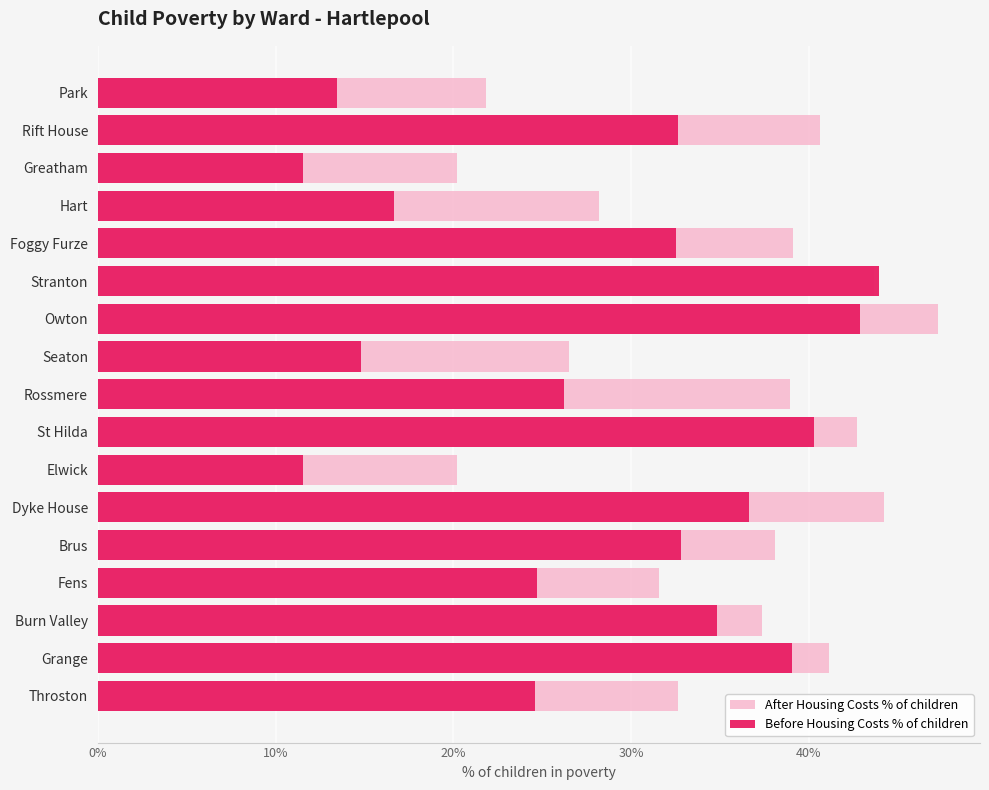

Is the value of After Housing Costs % of children at Park greater than the value of Before Housing Costs % of children at Throston?

No